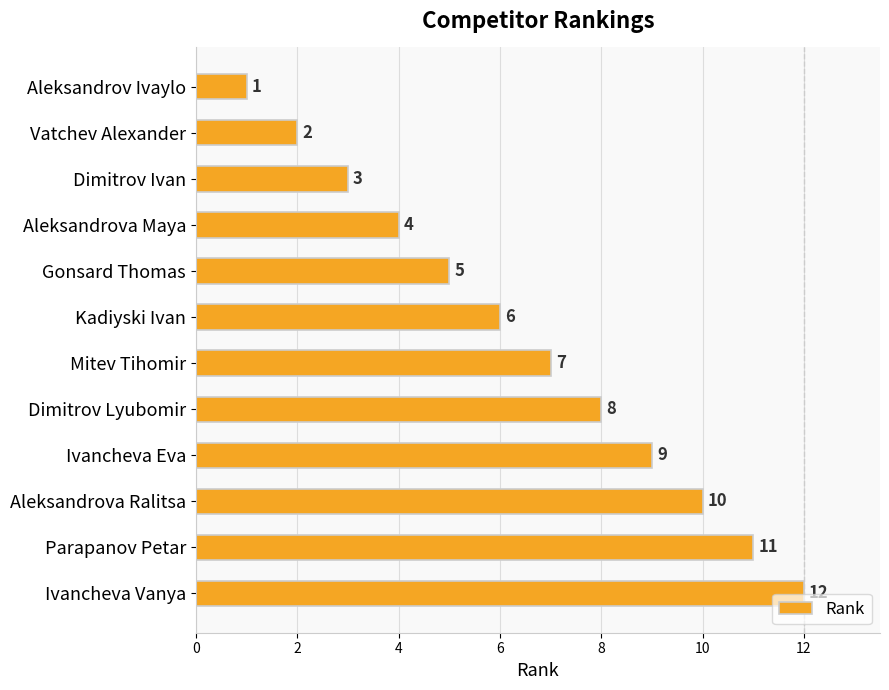

What is the approximate value at Ivancheva Eva?

9